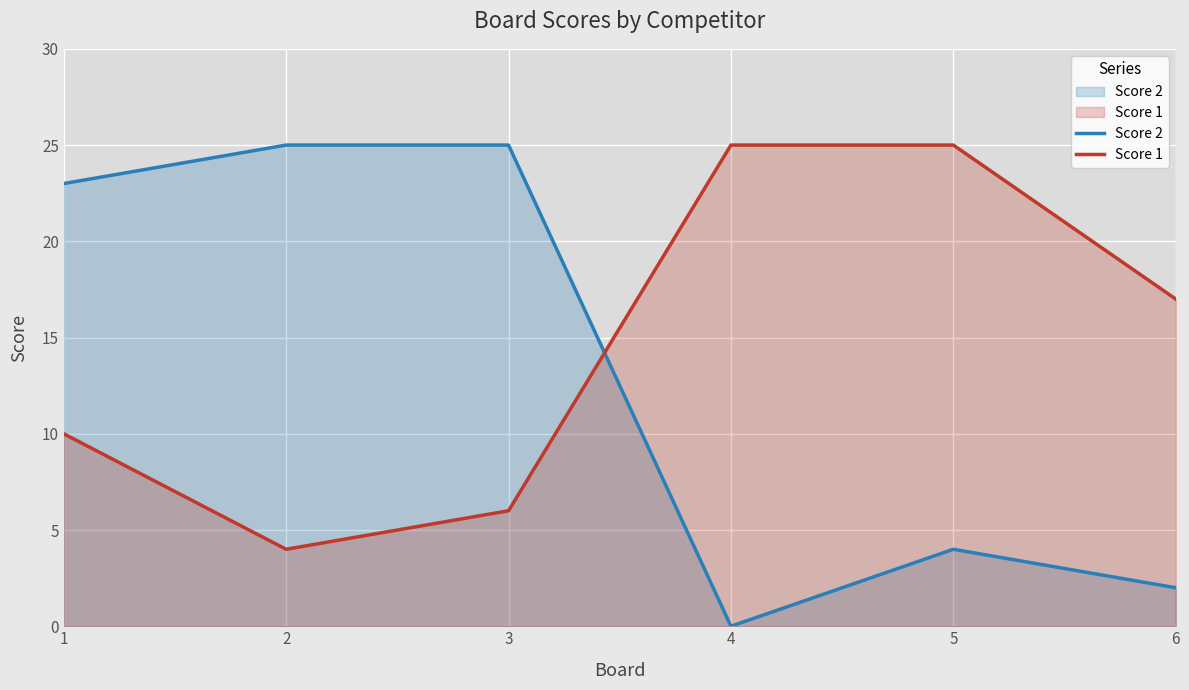

Rank the categories by Score 2 value from lowest to highest.

4, 6, 5, 1, 2, 3